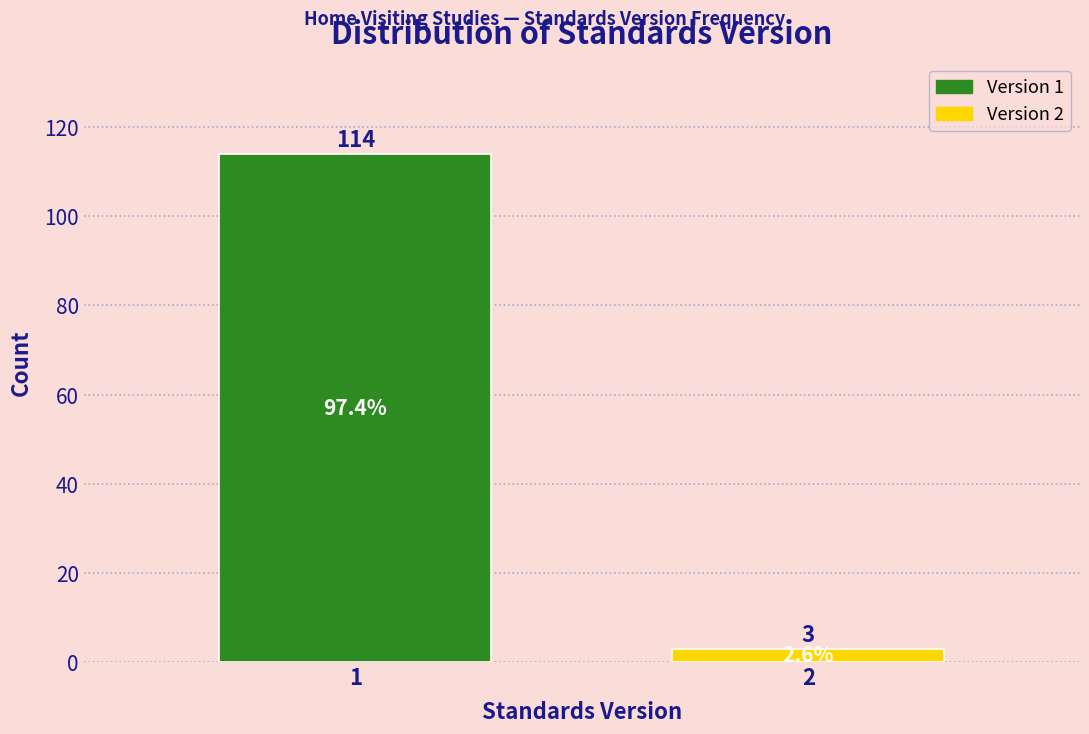

Reading right to left, extract all data points from this chart.

2=3	1=114